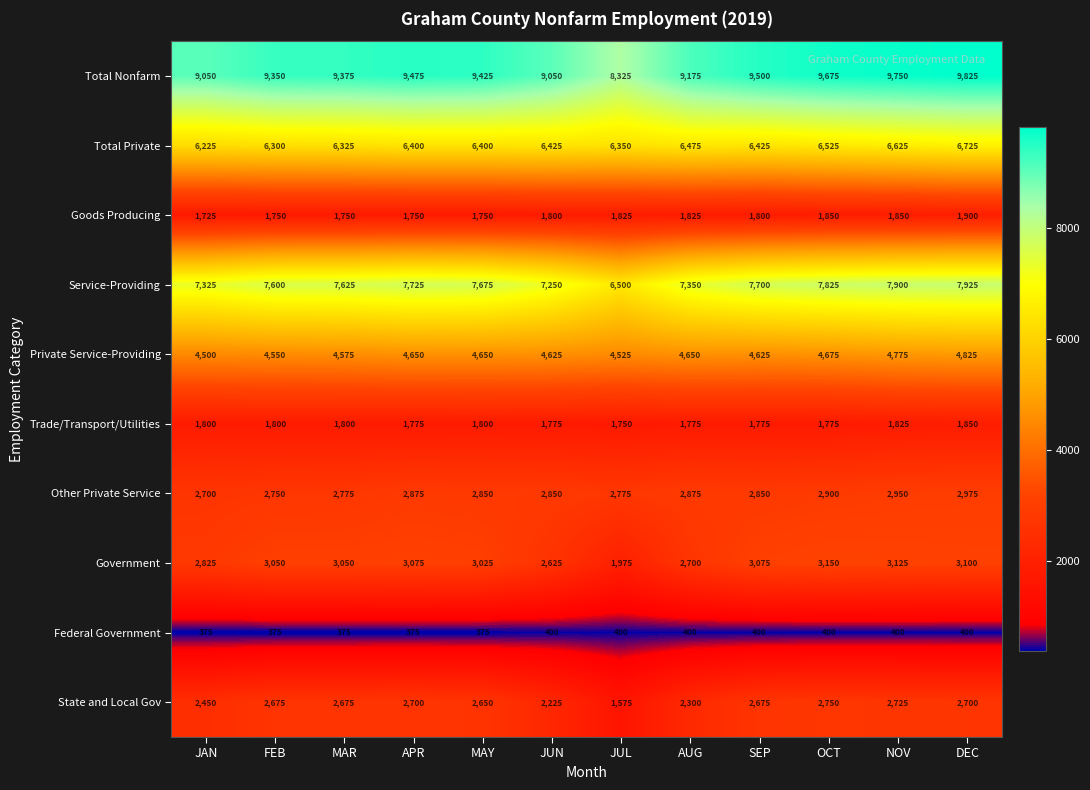

At which label does Total Private reach its minimum?

JAN